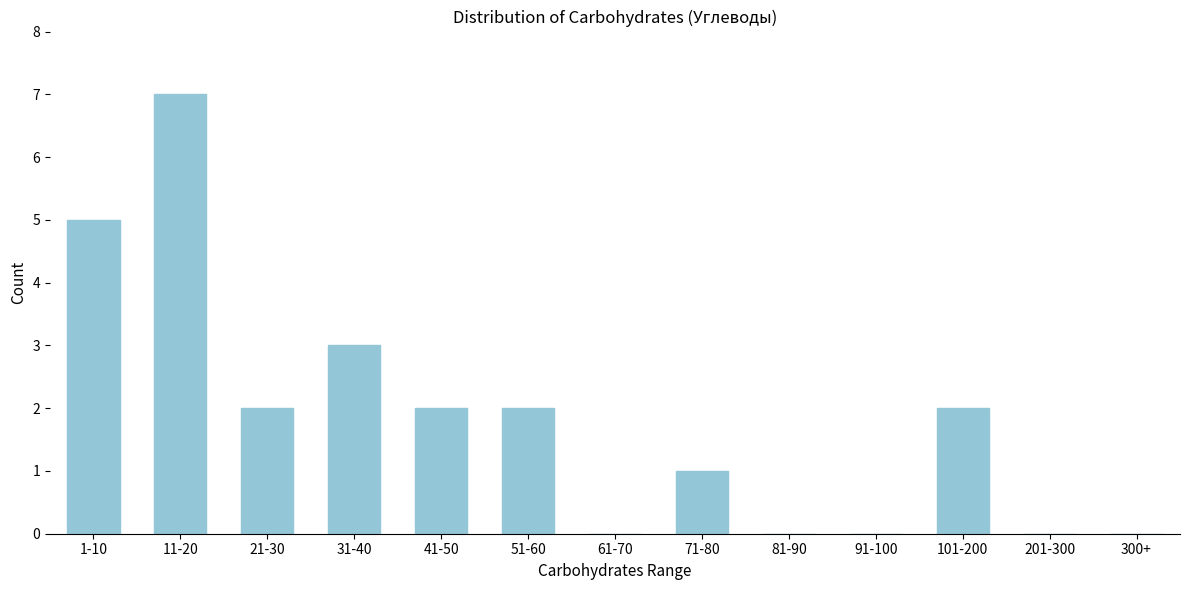

Reading left to right, extract all data points from this chart.

1-10=5	11-20=7	21-30=2	31-40=3	41-50=2	51-60=2	61-70=0	71-80=1	81-90=0	91-100=0	101-200=2	201-300=0	300+=0